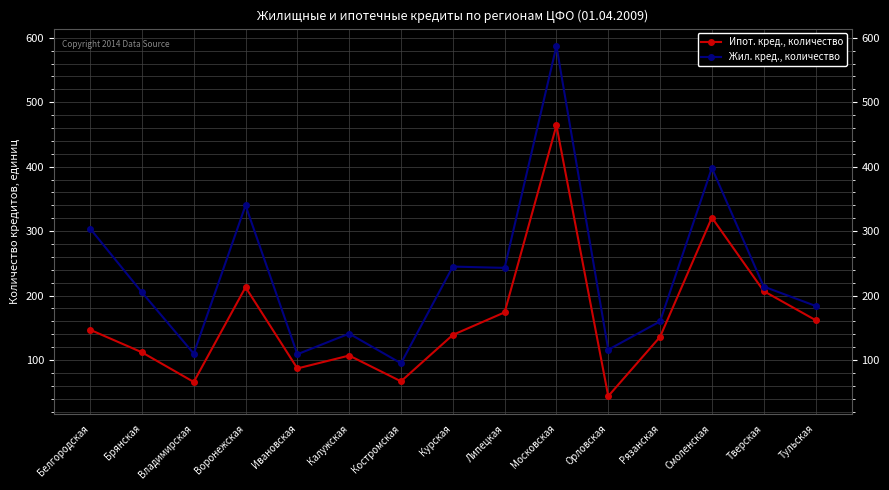

How many values in the Жил. кред., количество series are below 205?

7